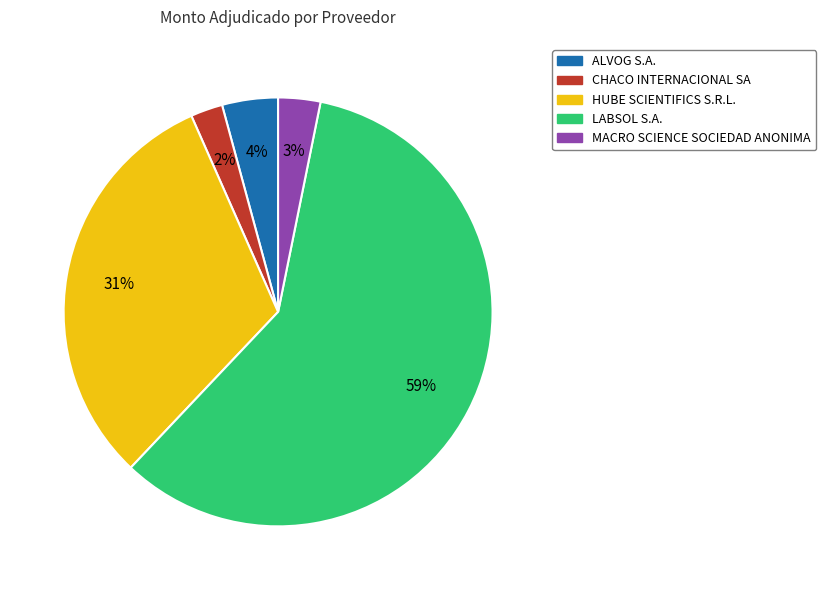

Which slice is the smallest?

CHACO INTERNACIONAL SA